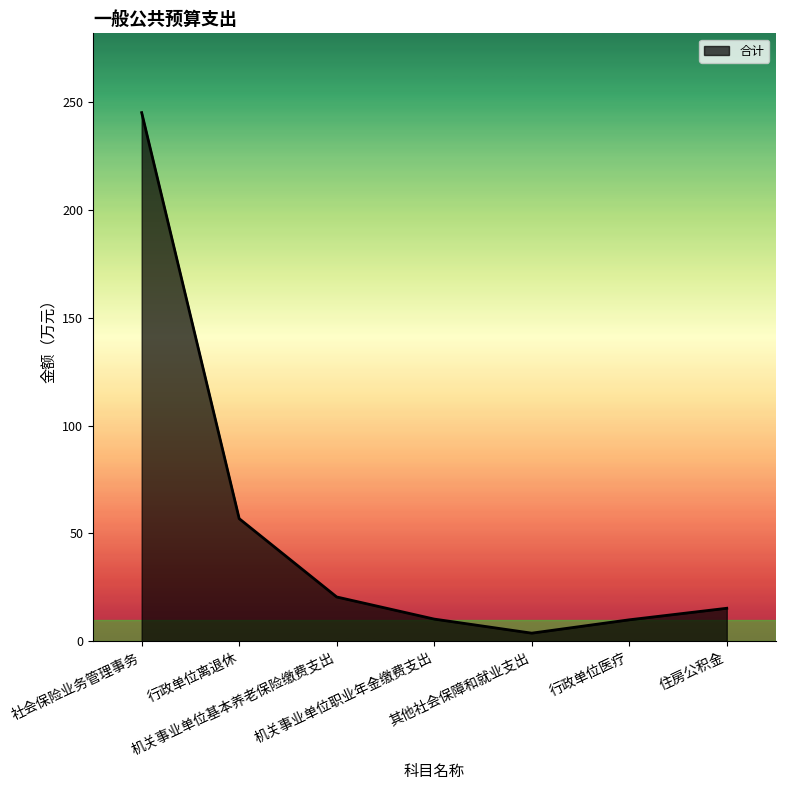

How many lines are shown in the chart?

1